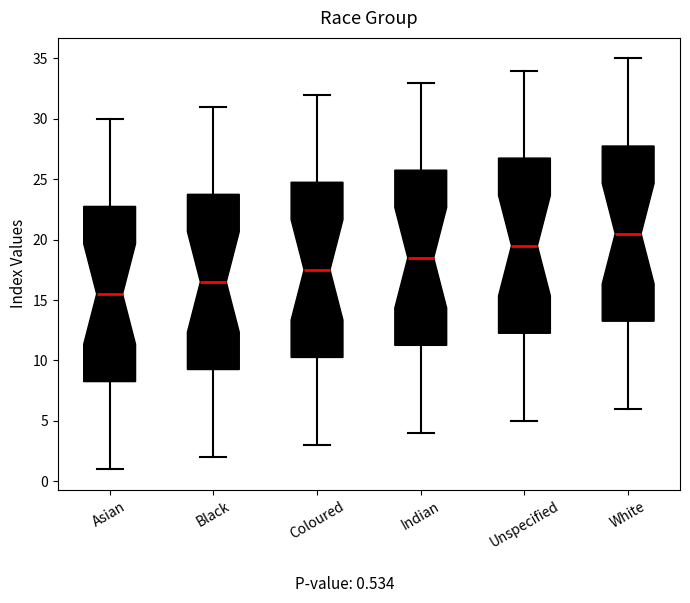

Reading left to right, read every box against the y-axis: the position of its median line, the range the box covers, and the ends of its whiskers. The values are not printed on the chart, so give them approximately, as read against the axis.

Asian: median 15.5, box 8.5 to 23.0, whiskers 1.0 to 30.0
Black: median 16.5, box 9.5 to 24.0, whiskers 2.0 to 31.0
Coloured: median 17.5, box 10.5 to 25.0, whiskers 3.0 to 32.0
Indian: median 18.5, box 11.5 to 26.0, whiskers 4.0 to 33.0
Unspecified: median 19.5, box 12.5 to 27.0, whiskers 5.0 to 34.0
White: median 20.5, box 13.5 to 28.0, whiskers 6.0 to 35.0